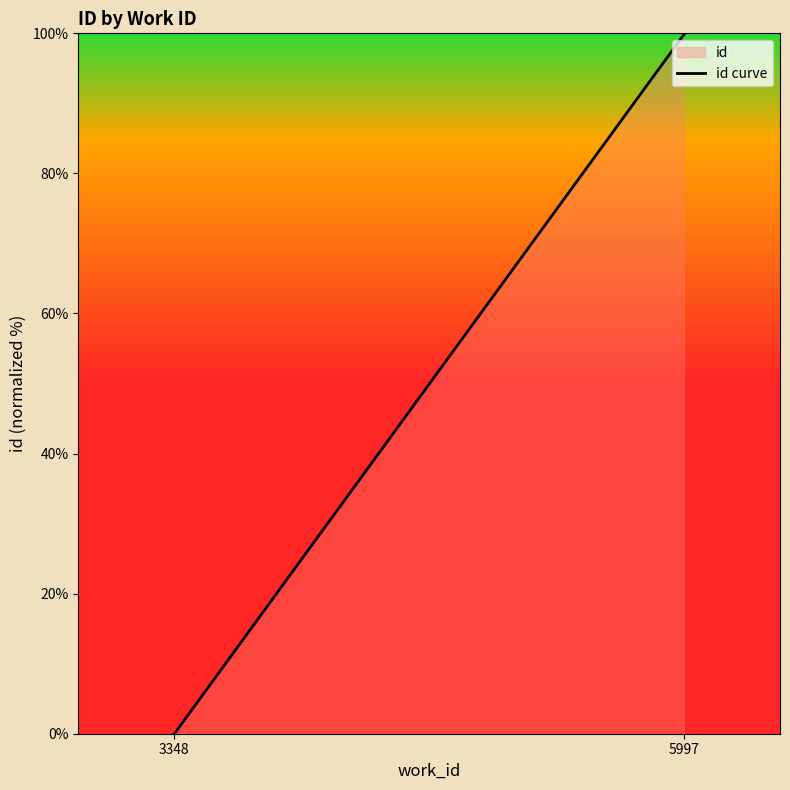

Rank the categories by value from highest to lowest.

5997, 3348